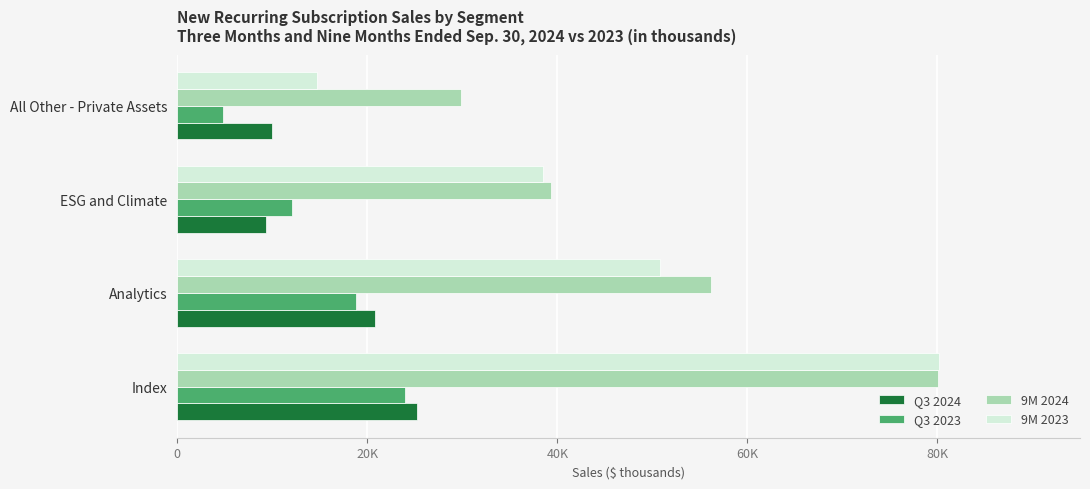

Reading left to right, extract all data points from this chart.

Q3 2024: 0=25271	20K=20780	40K=9333	60K=9959
Q3 2023: 0=23978	20K=18787	40K=12124	60K=4788
9M 2024: 0=80081	20K=56137	40K=39361	60K=29877
9M 2023: 0=80156	20K=50751	40K=38497	60K=14746